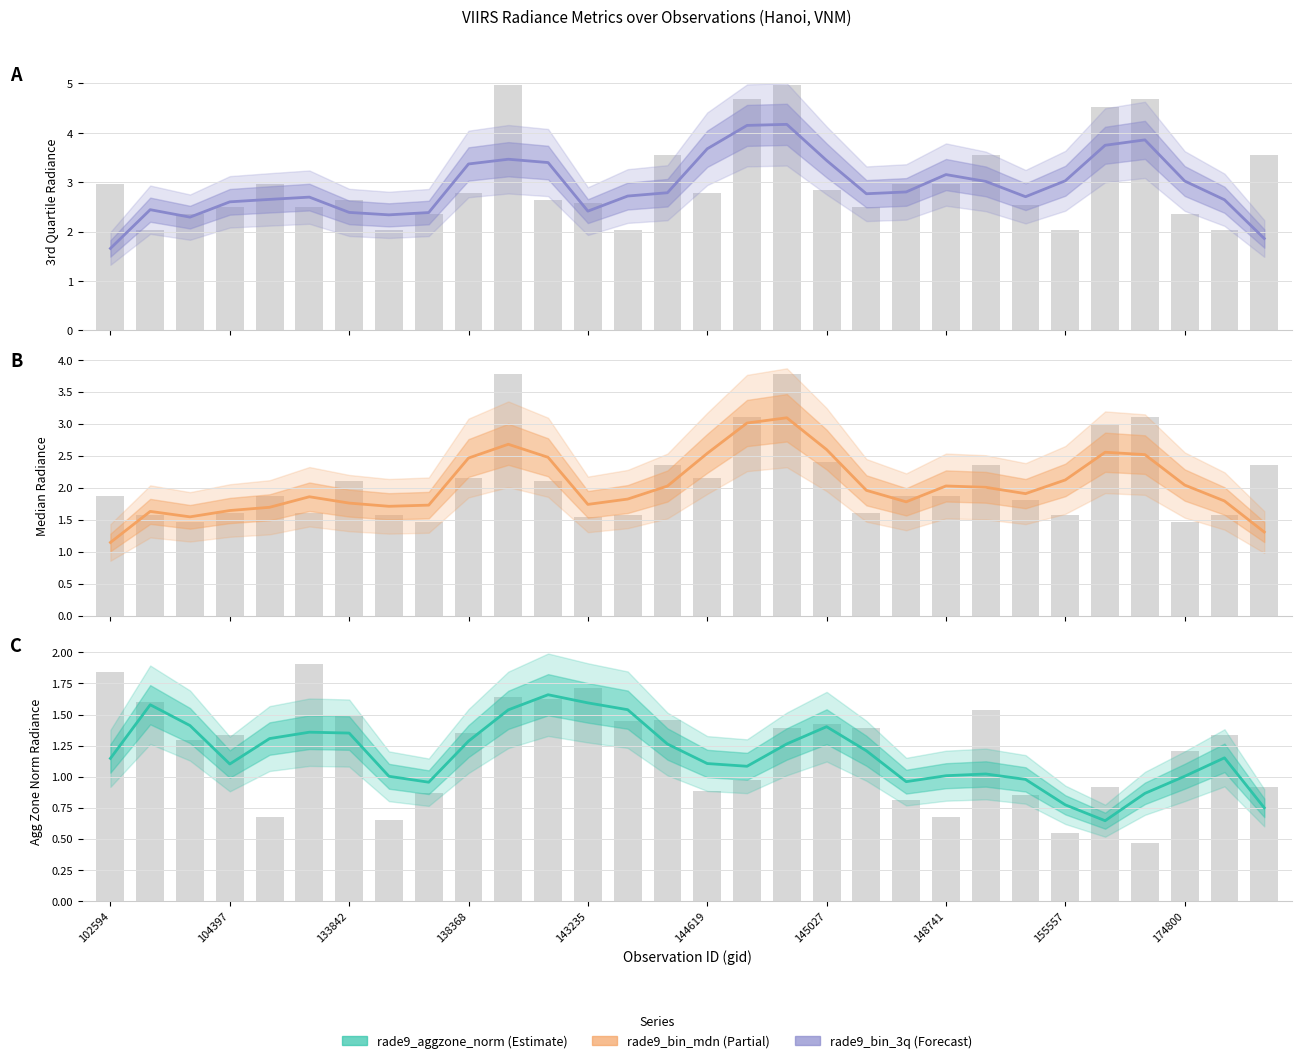

List the labels in order of Median Radiance value, smallest first.

102594, 29, 133842, 104397, 138368, 143235, 148741, 155557, 12, 145027, 20, 28, 13, 144619, 23, 19, 22, 14, 21, 27, 24, 174800, 11, 26, 15, 25, 18, 10, 16, 17